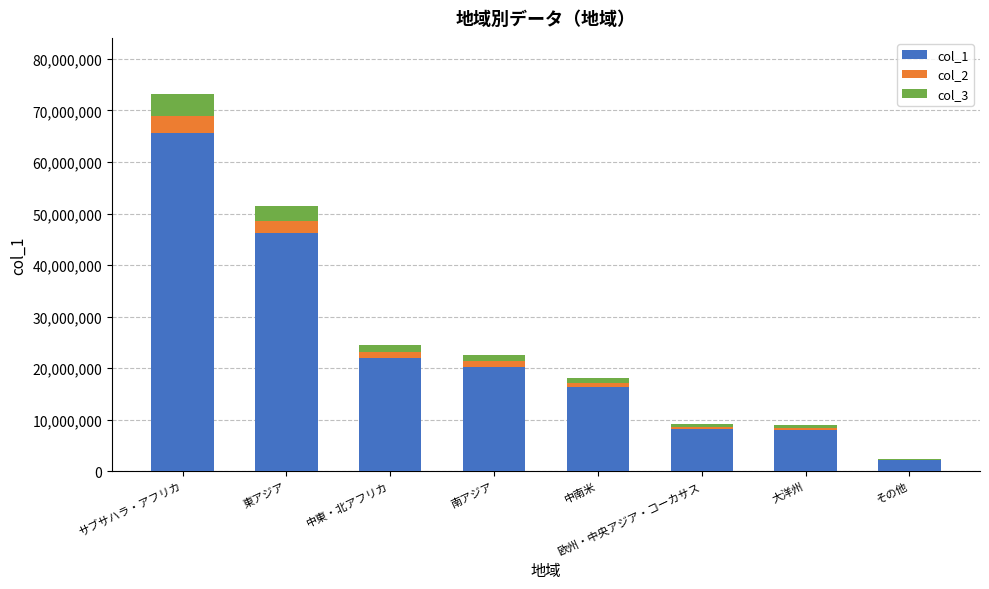

Which category has the highest value in the col_1 series?

サブサハラ・アフリカ